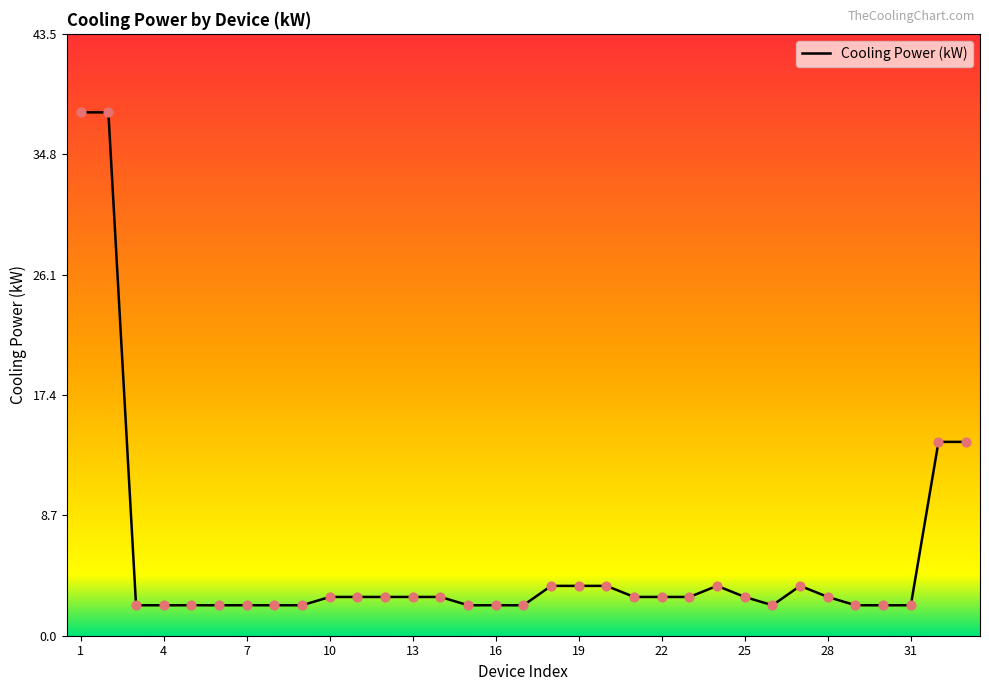

What is the maximum value shown in the chart?

37.8